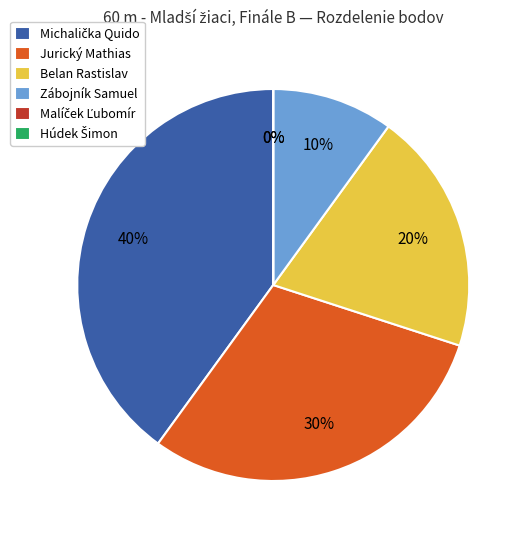

Approximately how many times larger is the value at Michalička Quido compared to Zábojník Samuel?

4.0